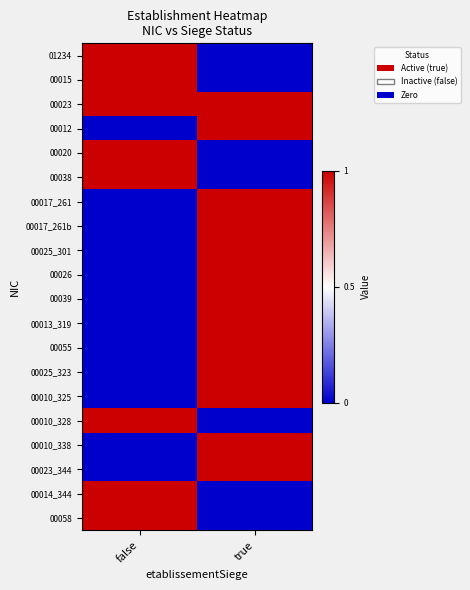

Count the number of data series in this chart.

20